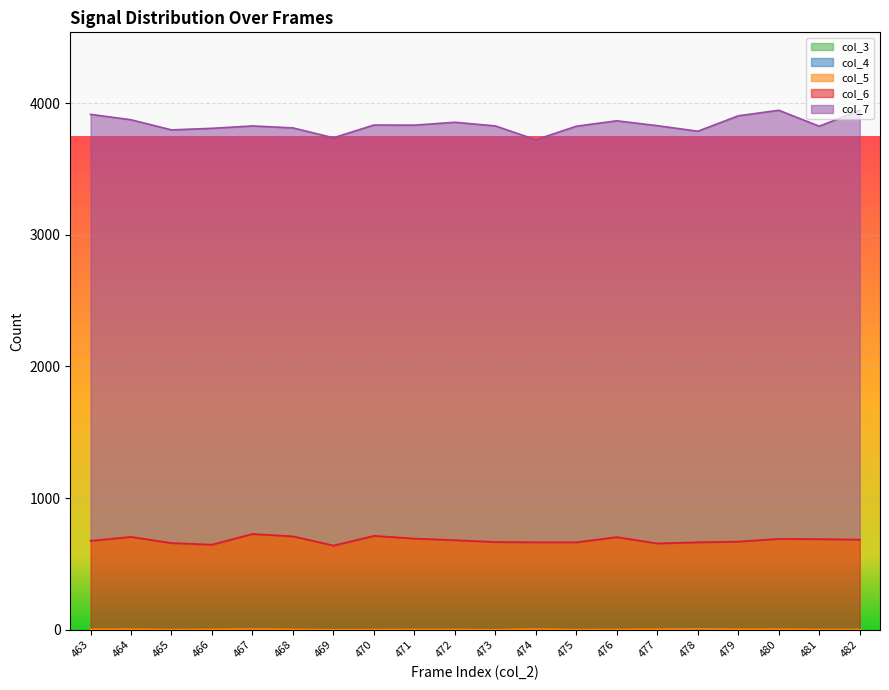

True or false: col_5 and col_4 intersect in this chart.

False